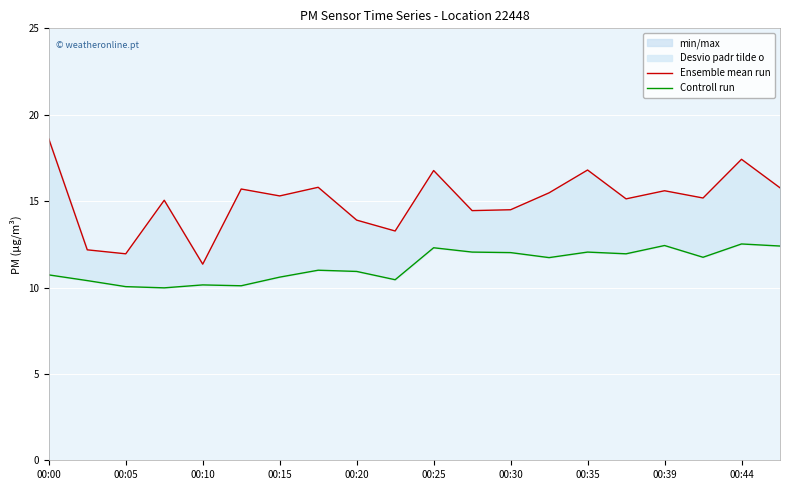

True or false: Ensemble mean run and Controll run cross at least once.

False